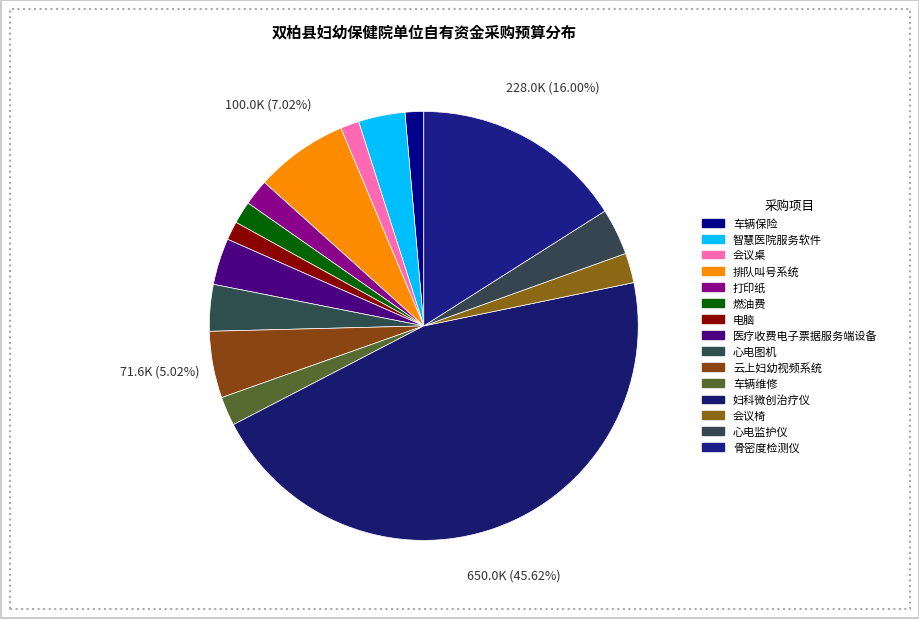

How many segments does this pie chart have?

15